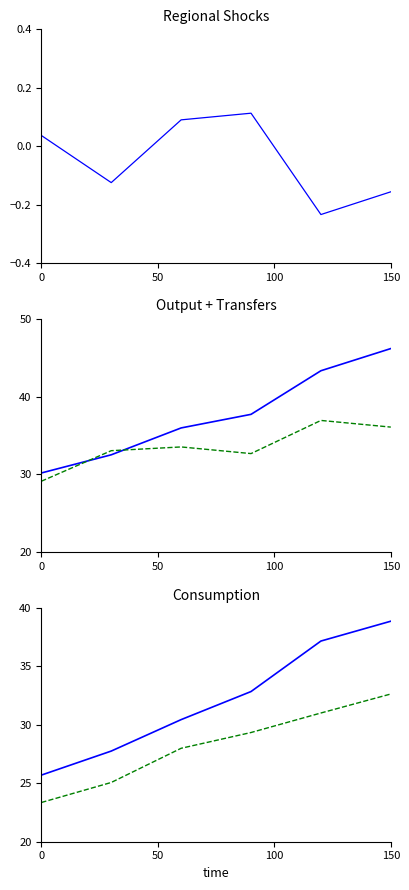

How many series are shown in this chart?

3